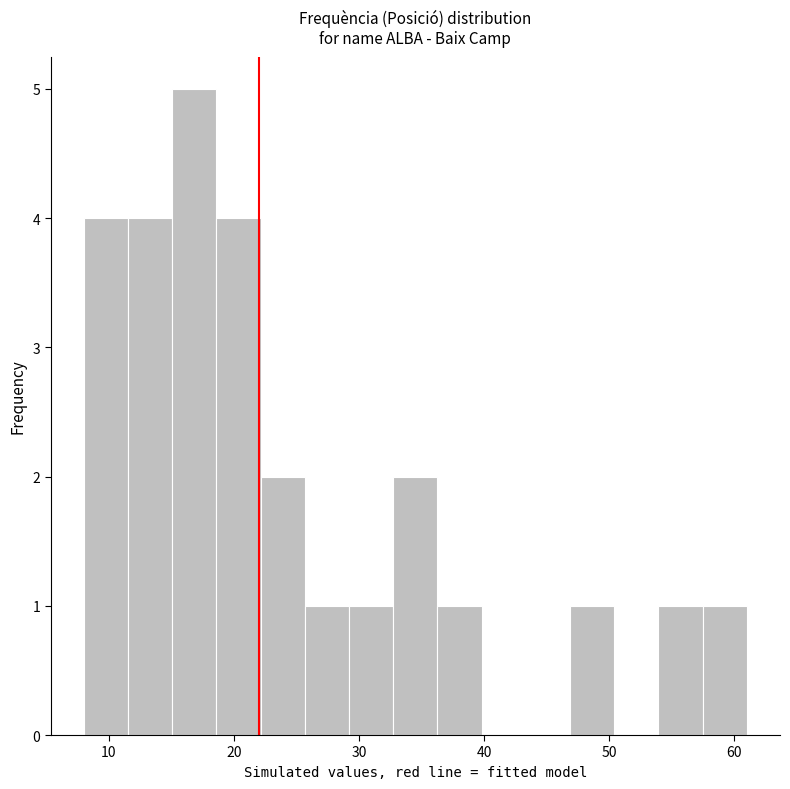

Read against the x-axis, roughly where is the centre of the tallest bar?

17